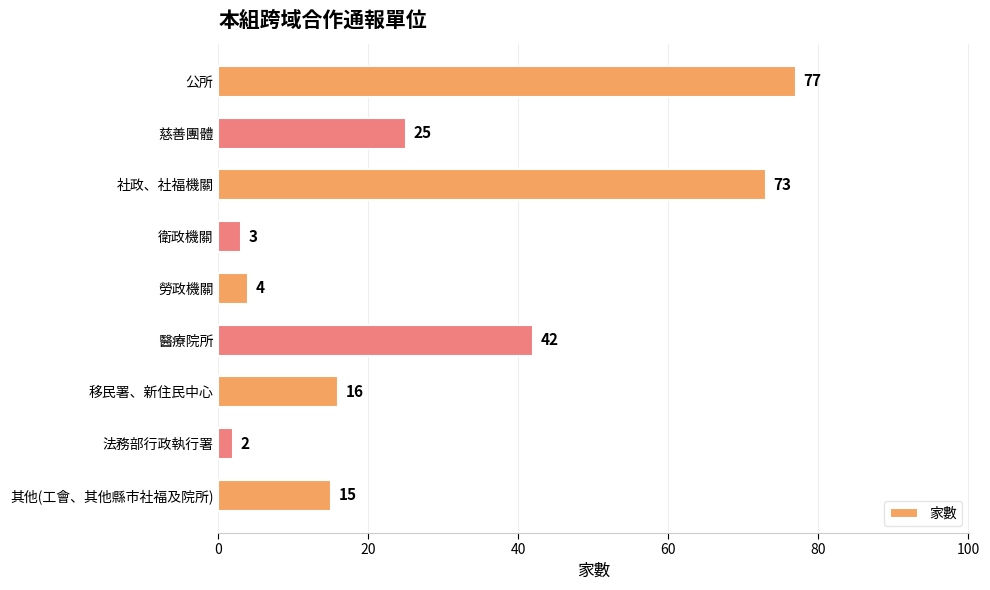

What position from the bottom is 移民署、新住民中心?

3